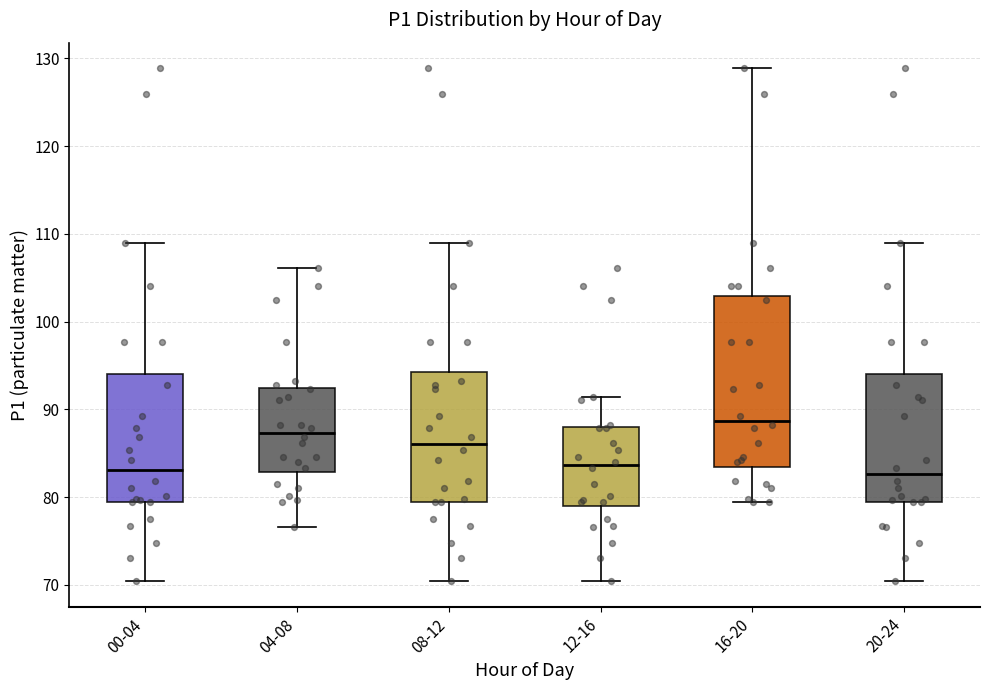

Reading left to right, read every box against the y-axis: the position of its median line, the range the box covers, and the ends of its whiskers. The values are not printed on the chart, so give them approximately, as read against the axis.

00-04: median 83, box 79 to 94, whiskers 70 to 109
04-08: median 87, box 83 to 92, whiskers 77 to 106
08-12: median 86, box 79 to 94, whiskers 70 to 109
12-16: median 84, box 79 to 88, whiskers 70 to 91
16-20: median 89, box 83 to 103, whiskers 79 to 129
20-24: median 83, box 79 to 94, whiskers 70 to 109